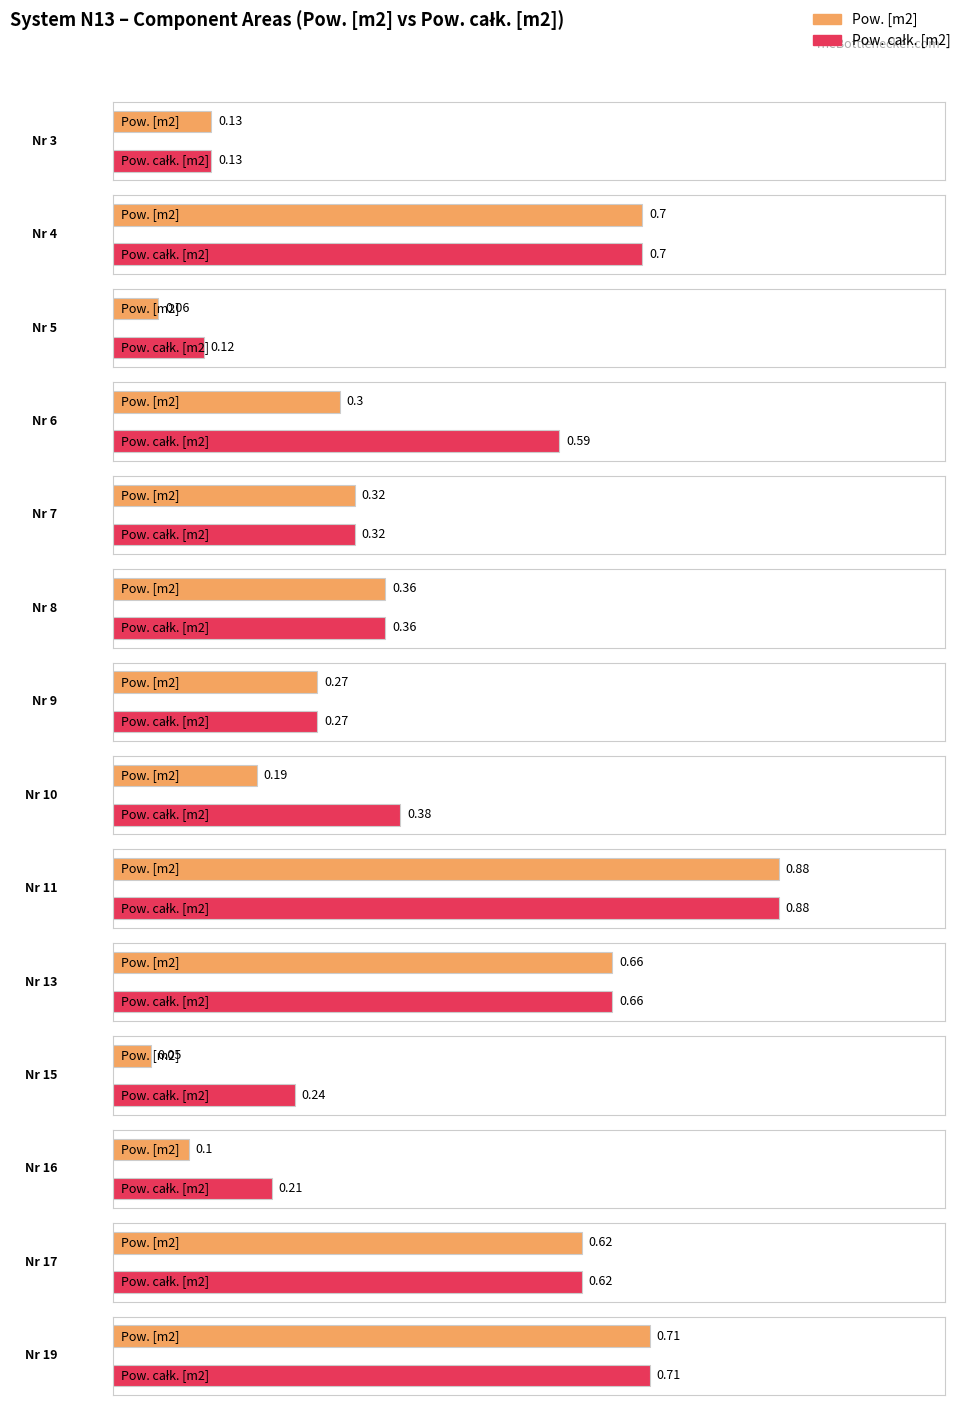

At which category is the sum across all series the highest?

11